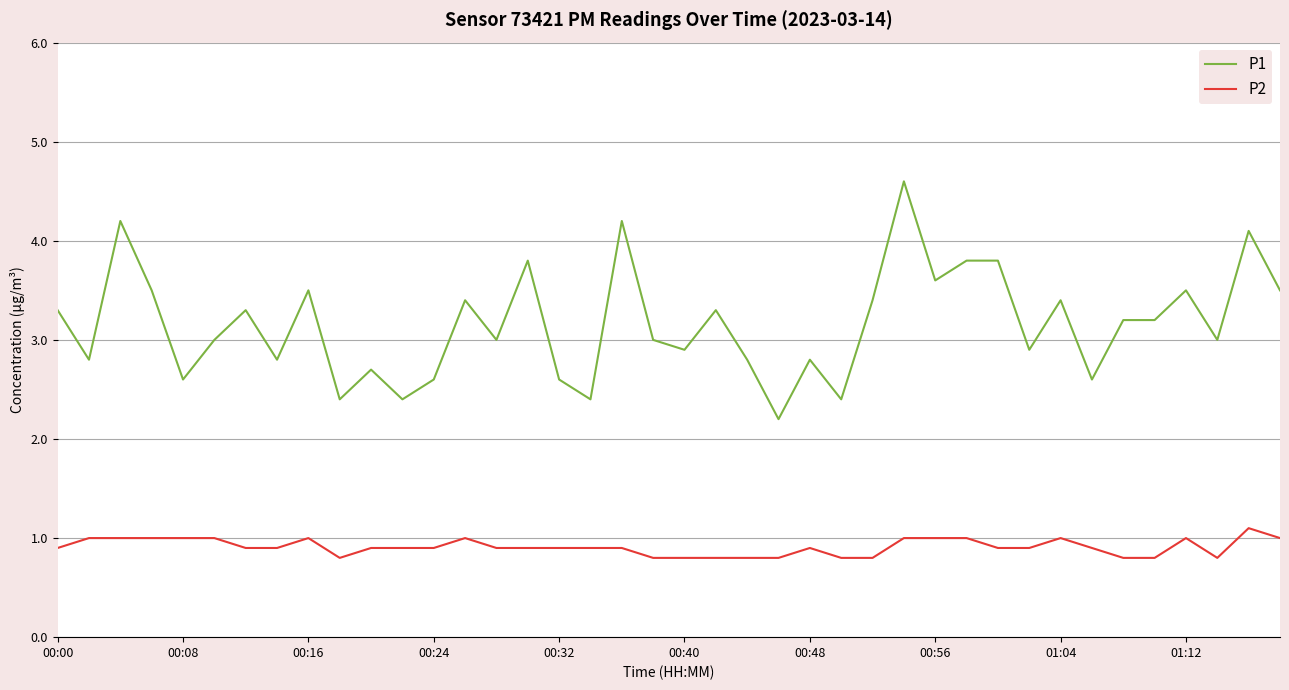

Which series has the widest spread of values?

P1